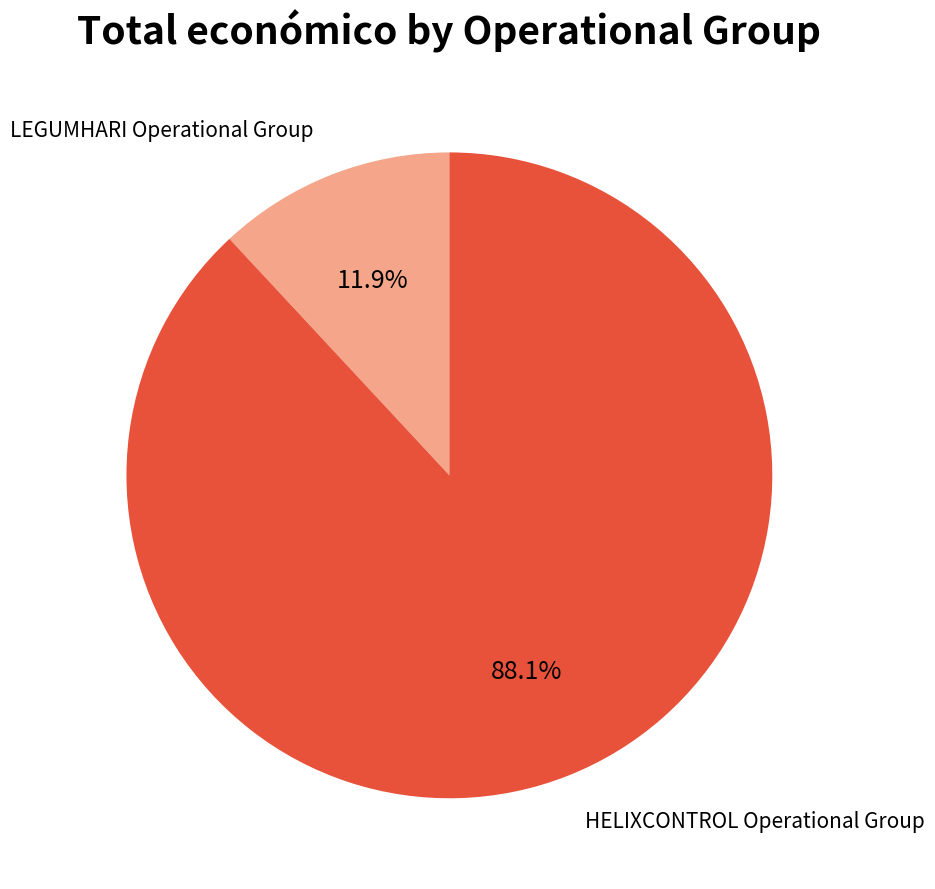

Is there a majority slice in this chart?

Yes